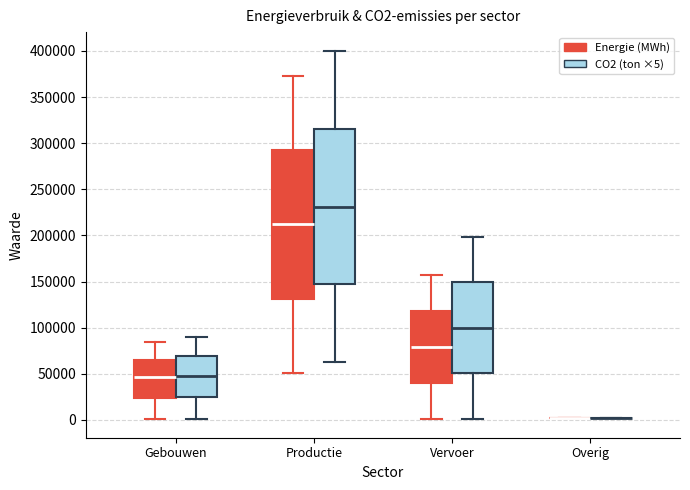

Comparing the boxes themselves (not the whiskers), which one is the tallest?

Productie (CO2 (ton ×5))